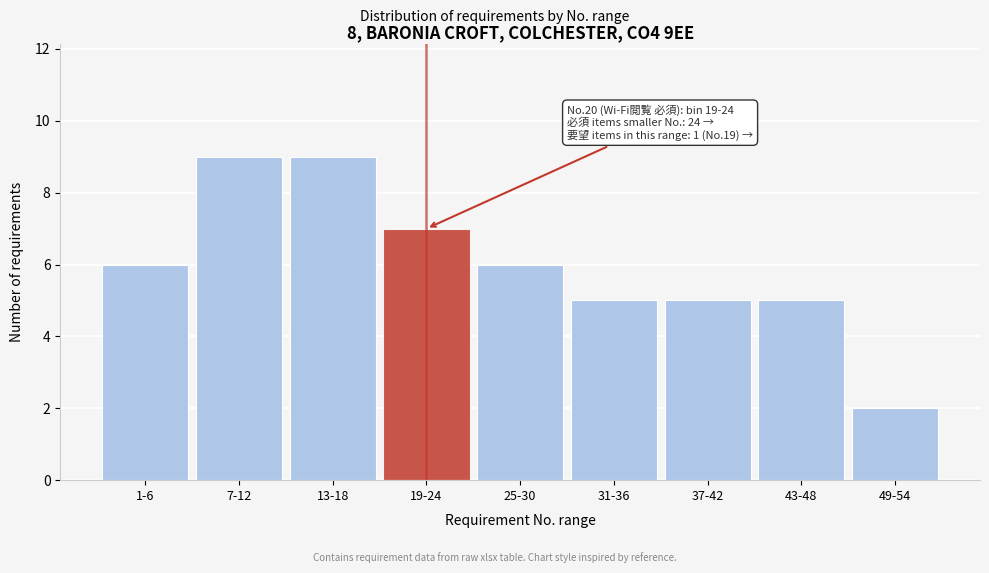

Reading right to left, list all the values displayed in this chart.

2	5	5	5	6	7	9	9	6